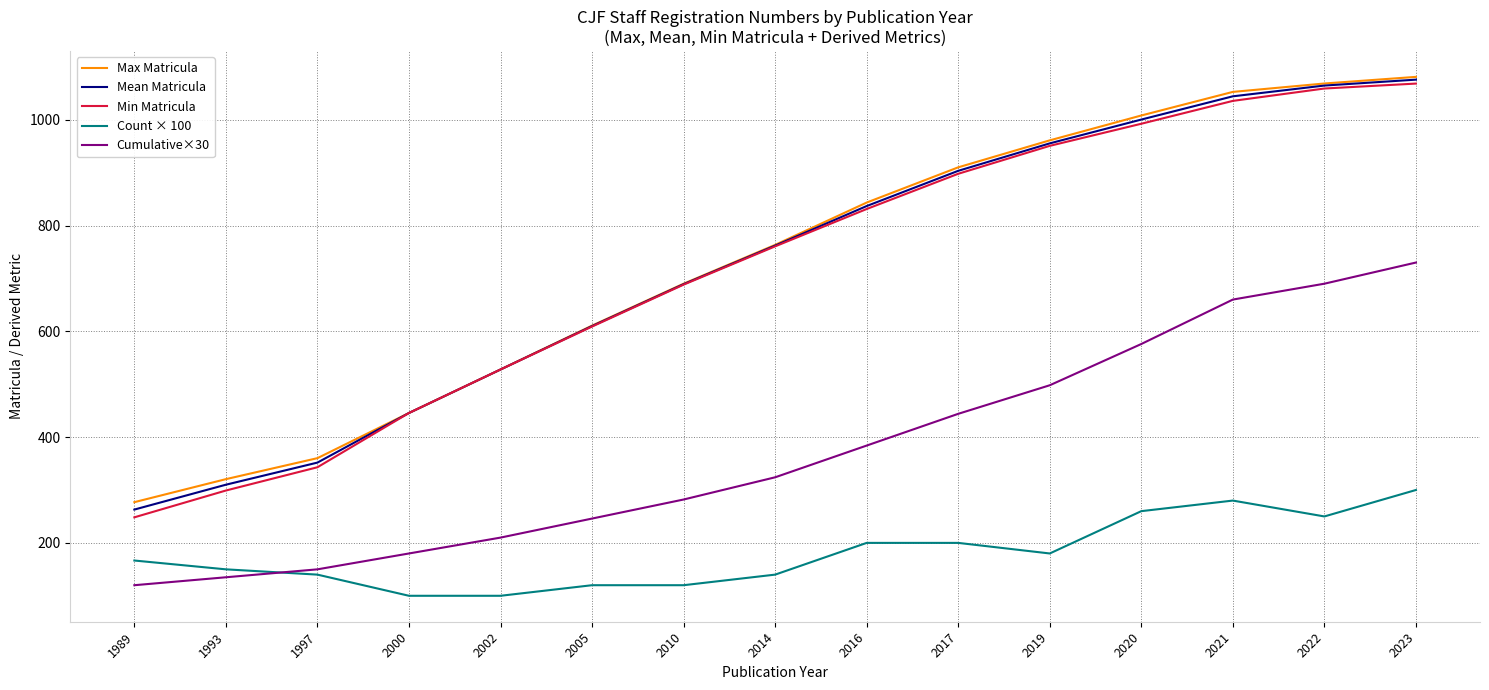

Reading left to right, what are all the values shown in this chart?

Max Matricula: 277.0	320.5	360.2	445.6	527.8	610.8	690.0	763.4	843.4	910.0	961.0	1008.0	1052.6	1068.5	1081.0
Mean Matricula: 263.0	310.0	351.8	445.6	527.8	609.9	689.1	762.0	836.8	903.4	955.3	1000.3	1044.3	1064.6	1075.8
Min Matricula: 248.3	299.0	343.0	445.6	527.8	609.0	688.2	760.6	831.2	897.8	950.6	992.4	1035.6	1059.0	1068.3
Count × 100: 166.7	150.0	140.0	100.0	100.0	120.0	120.0	140.0	200.0	200.0	180.0	260.0	280.0	250.0	300.0
Cumulative×30: 120.0	135.0	150.0	180.0	210.0	246.0	282.0	324.0	384.0	444.0	498.0	576.0	660.0	690.0	730.0